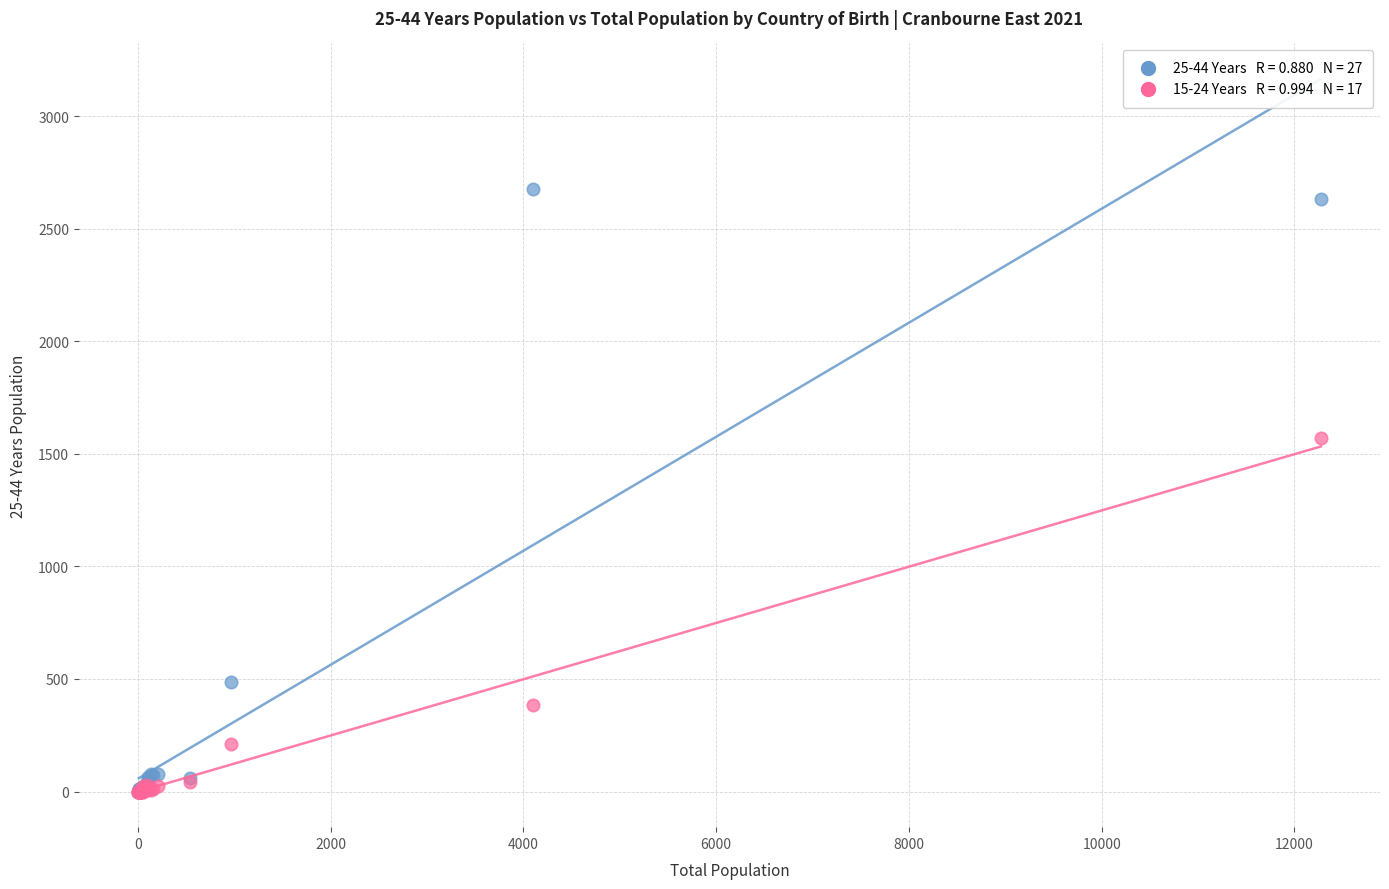

Across all series, what Y value is closest to 1338?

1568